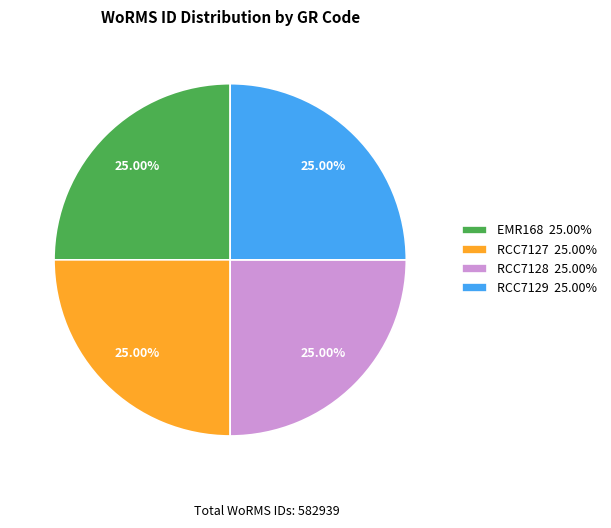

Approximately how many times larger is the value at RCC7128 25.00% compared to RCC7129 25.00%?

1.0